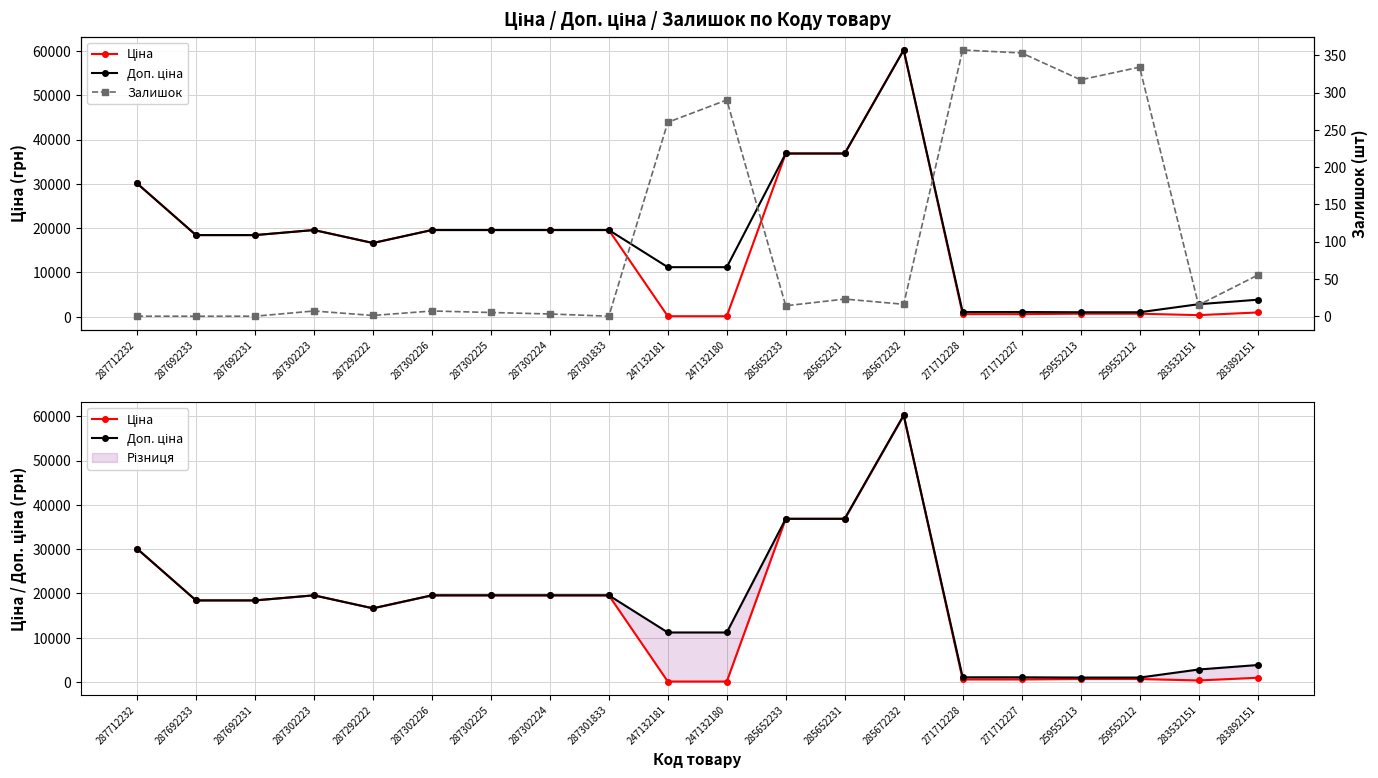

The Доп. ціна series shows 30102.8 at 287712232. True or false?

True